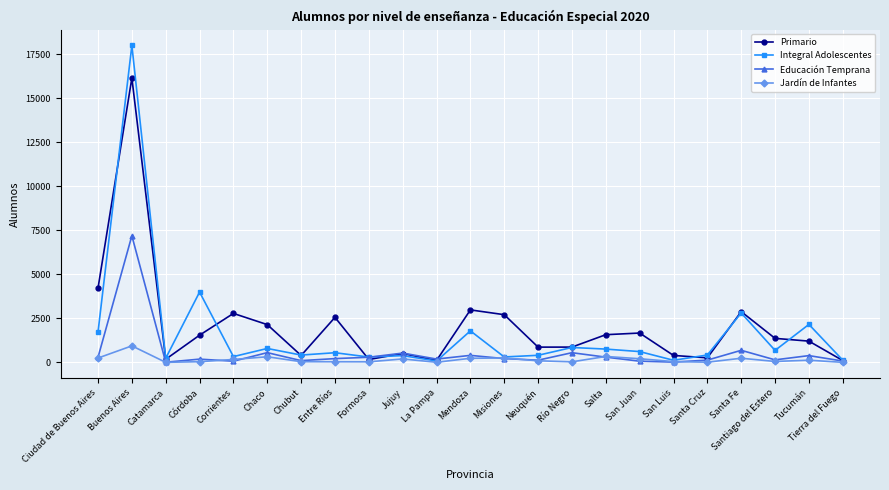

How many lines are shown in the chart?

4